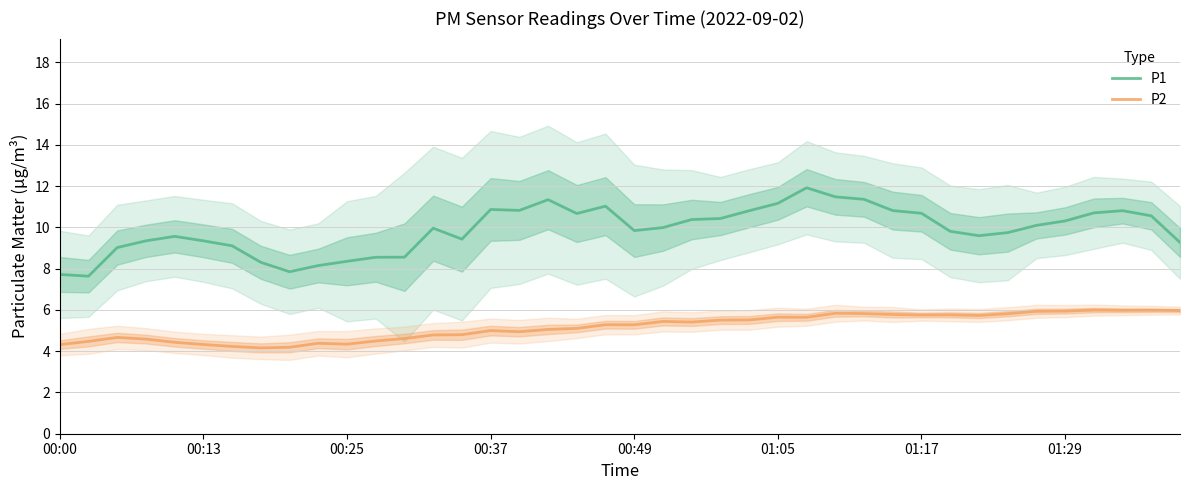

True or false: P1 and P2 intersect in this chart.

False